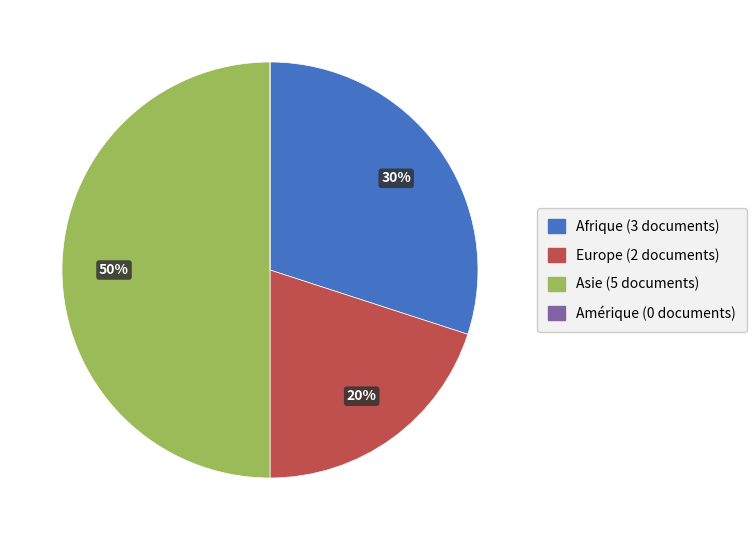

The Europe slice represents 12% of the pie. True or false?

False